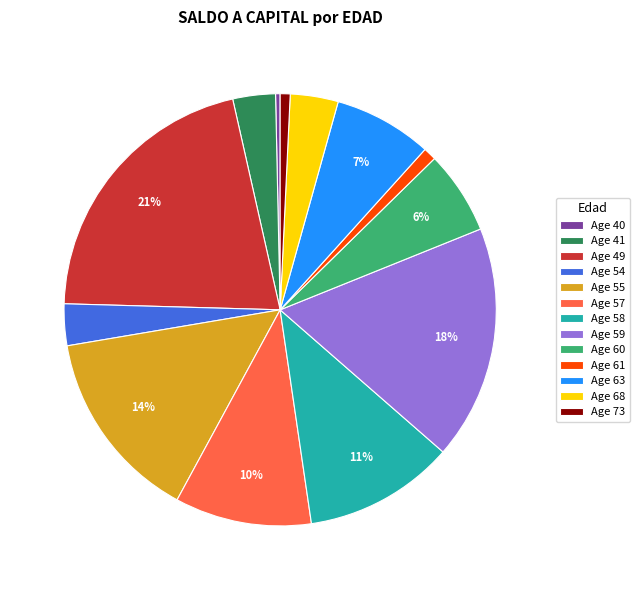

How many slices are in this pie chart?

13